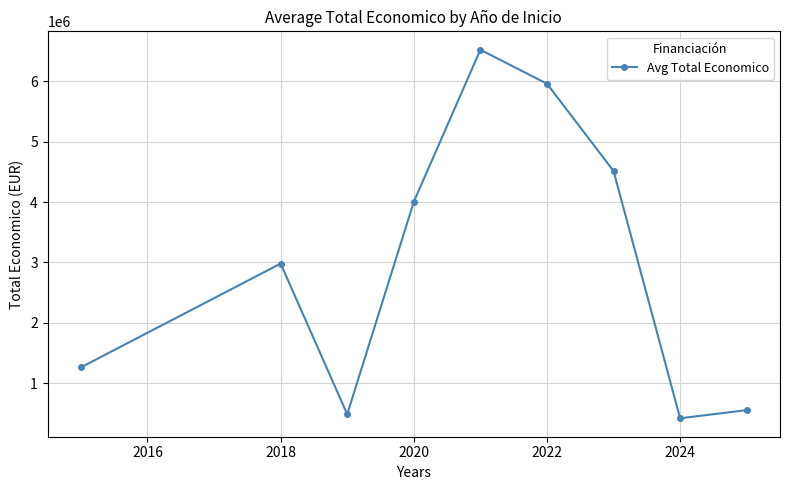

What is the greatest value displayed?

6526038.0